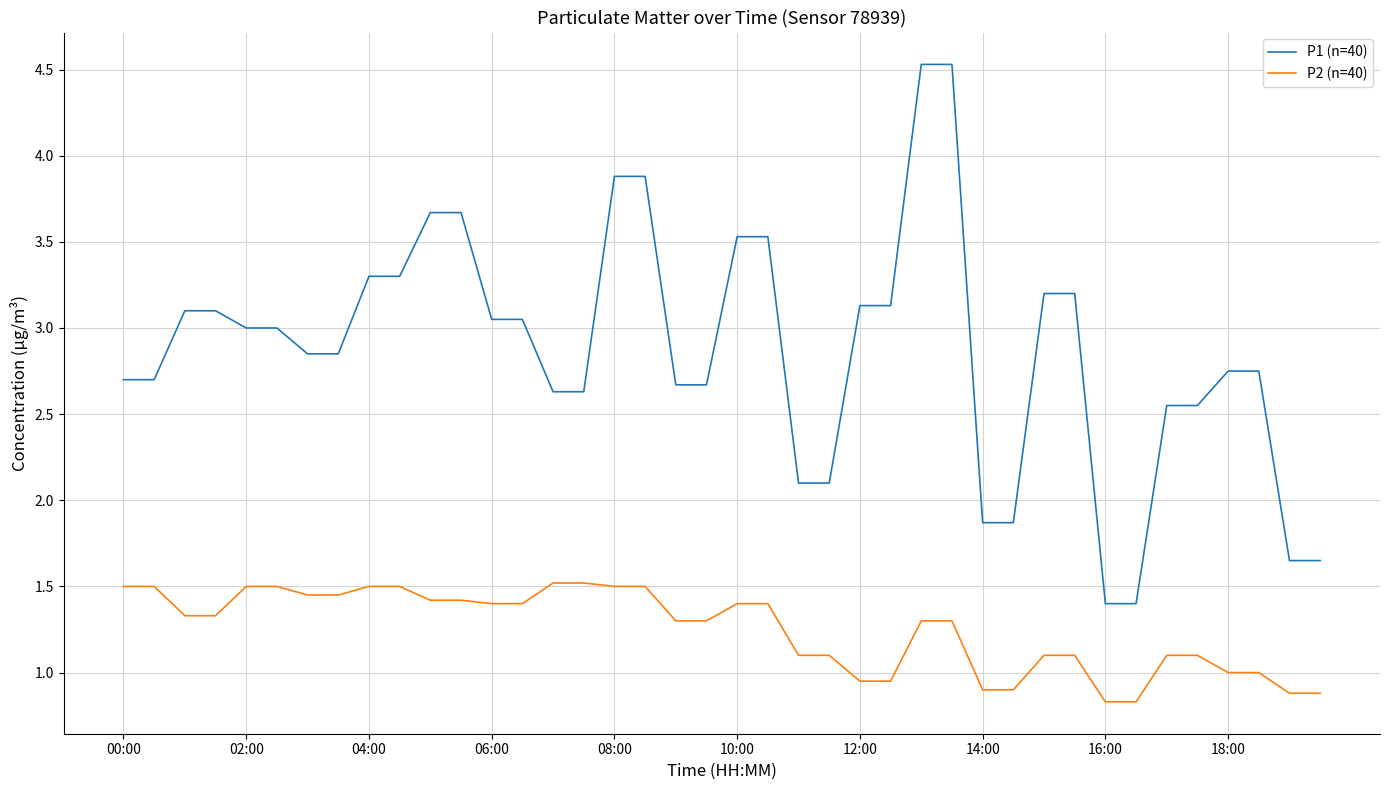

What is the difference between the maximum and minimum values in the P2 (n=40) series?

0.7